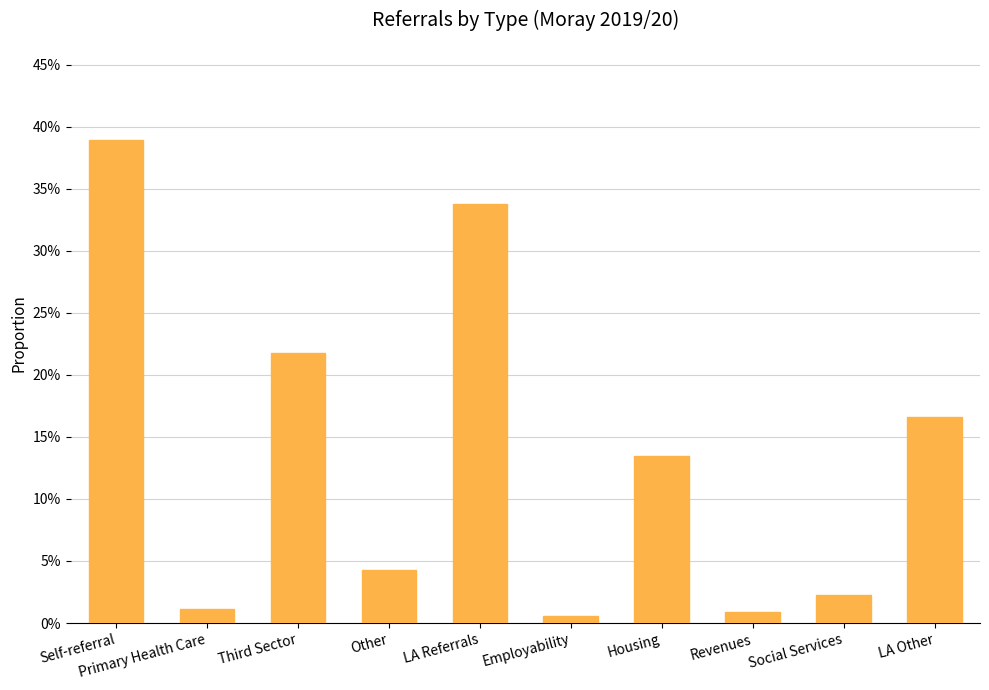

What is the maximum value shown in the chart?

0.4